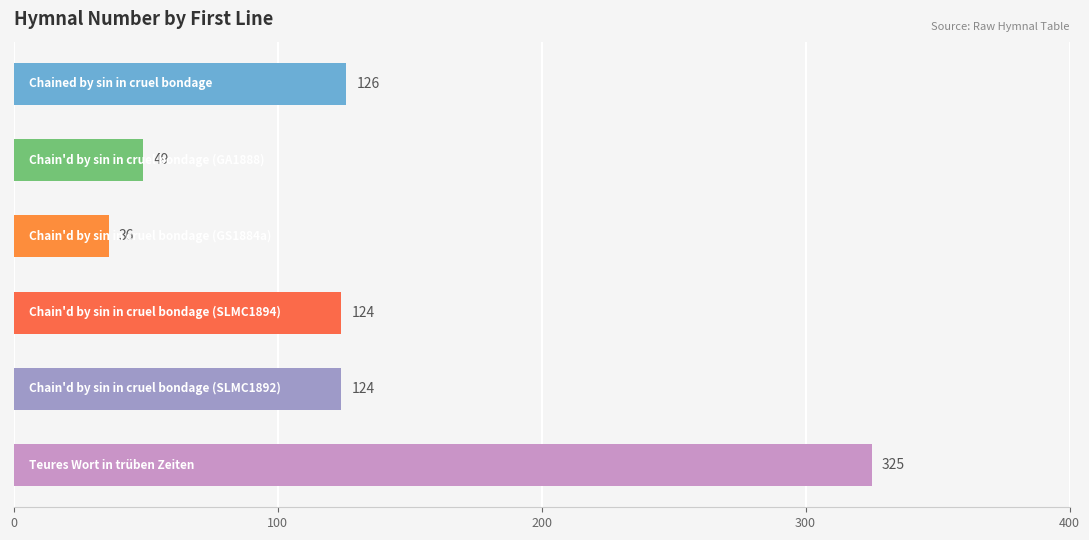

What is the value of the 4th bar from the top?

124